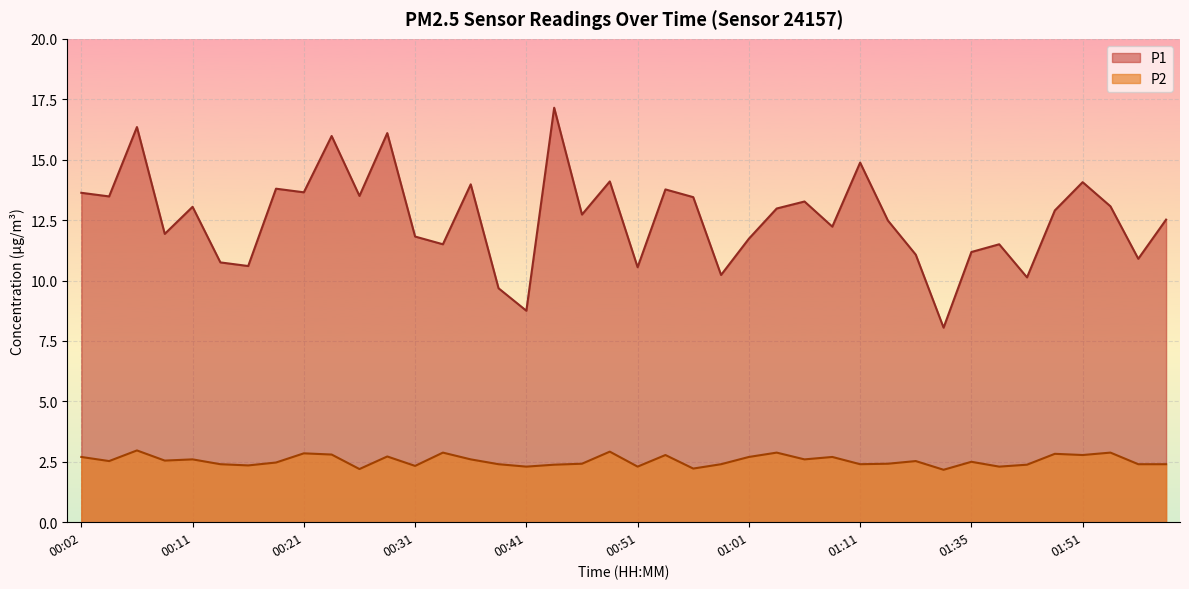

True or false: P2 has a value of 1.4 at 00:33.

False